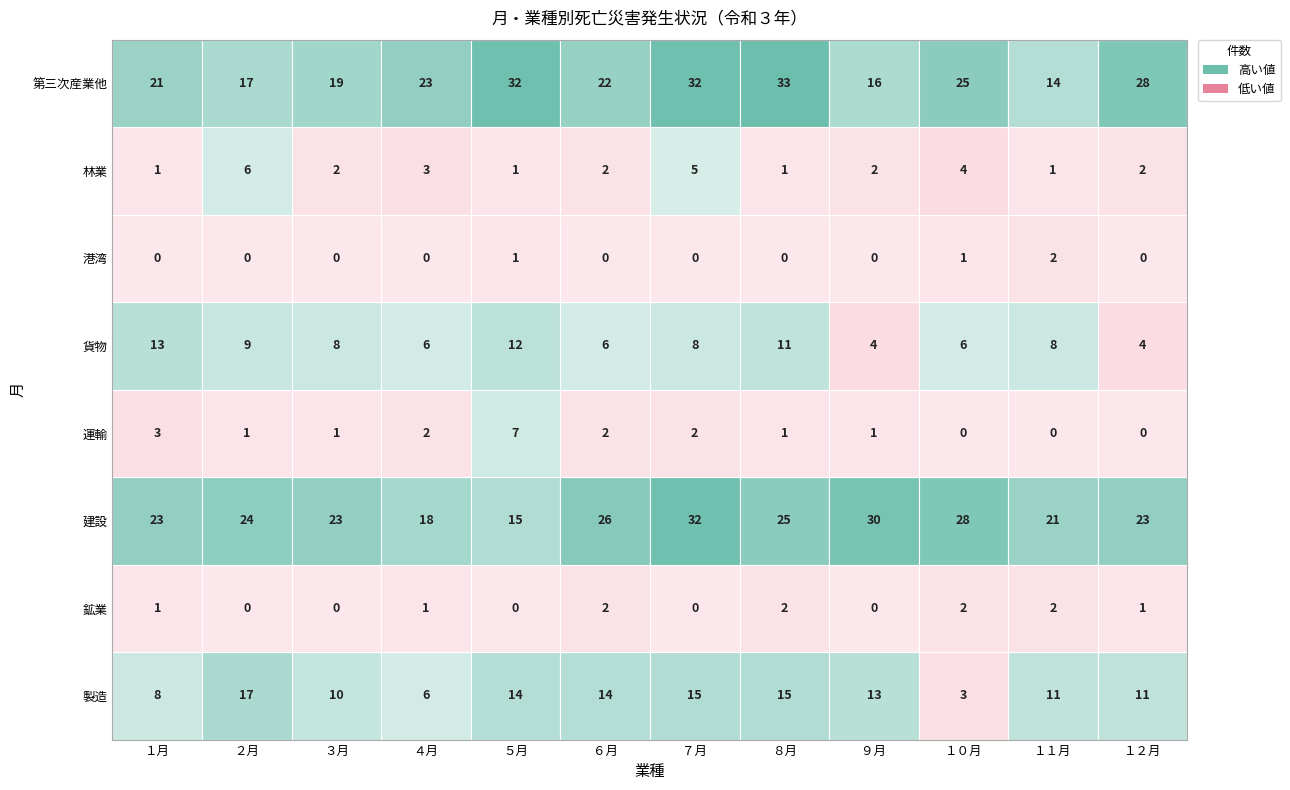

Between １月 and ８月, which series saw the biggest shift?

第三次産業他